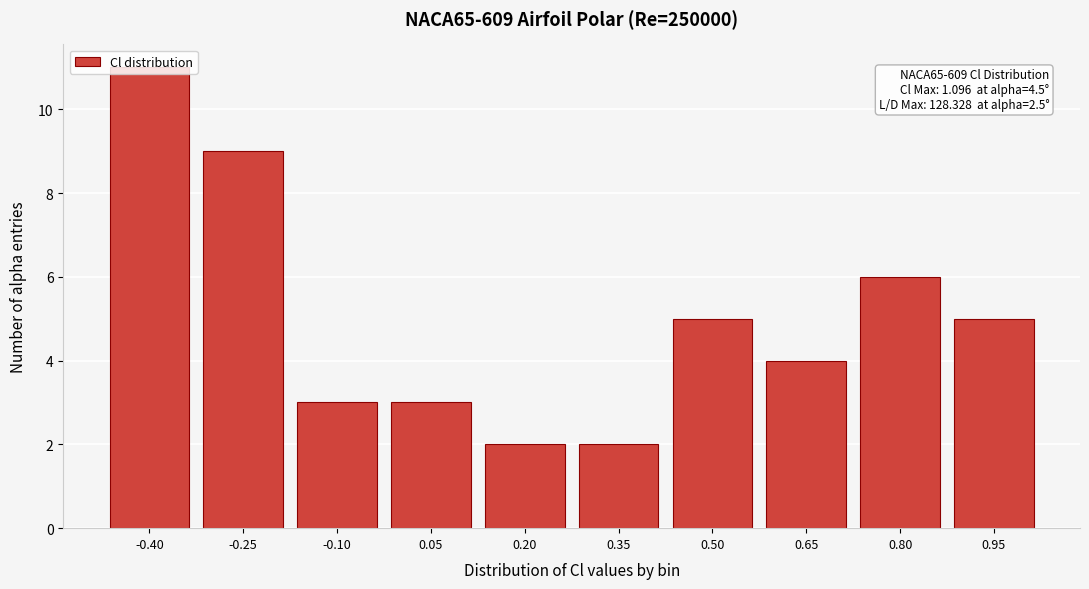

True or false: the data shows 16 at -0.40.

False